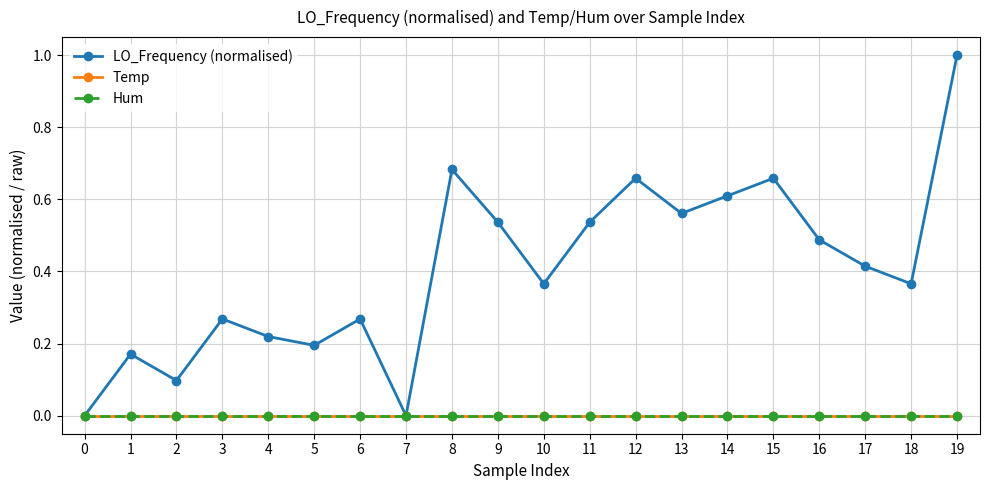

Is this an area chart (filled region under the line)?

No